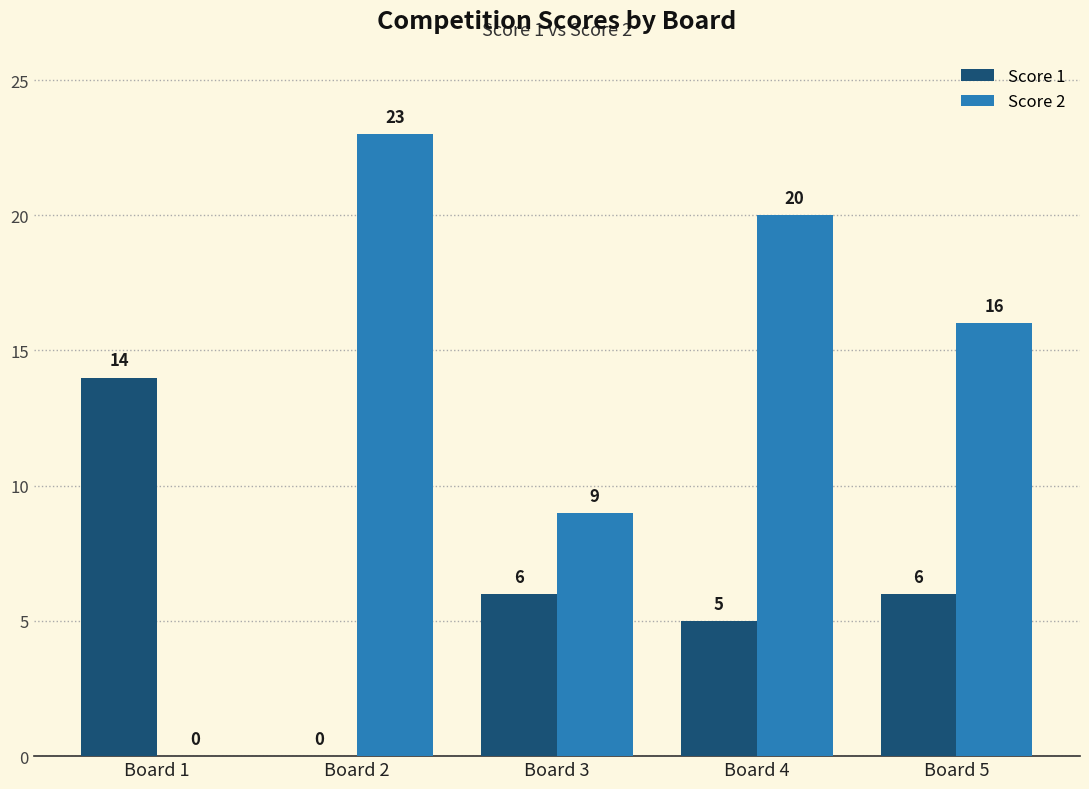

What is the sum of the Score 2 values at Board 1 and Board 4?

20